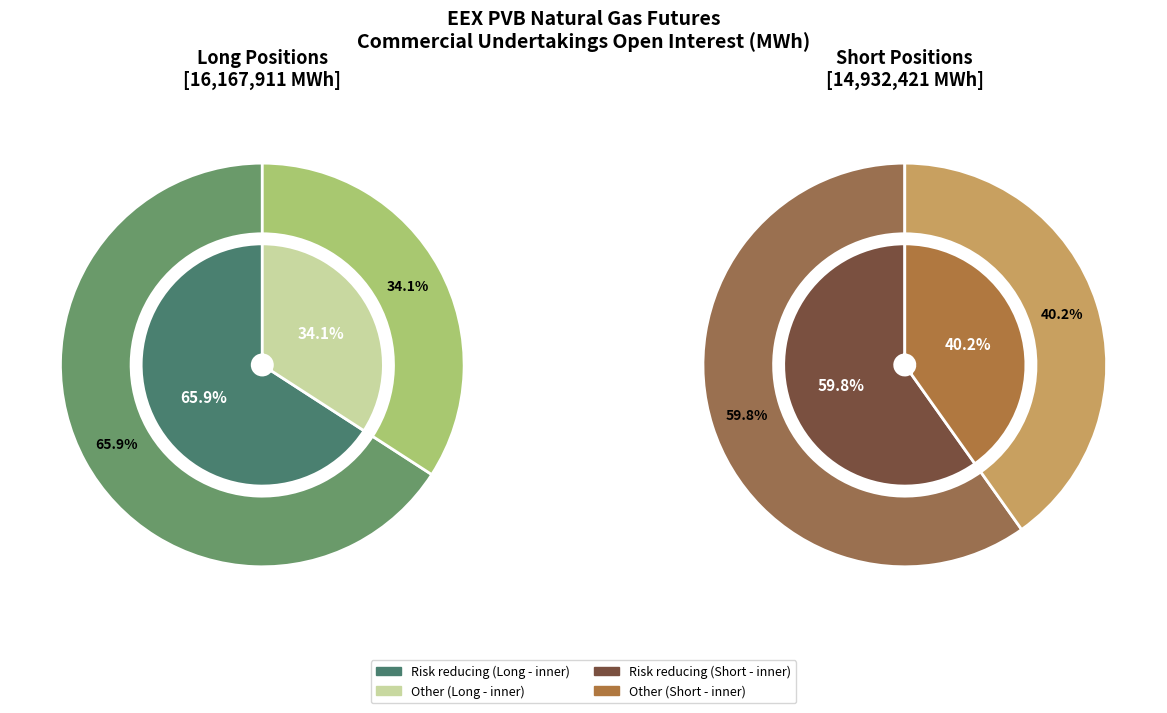

Which has a higher value, Risk reducing (Commercial Long) or Other (Commercial Long)?

Risk reducing (Commercial Long)